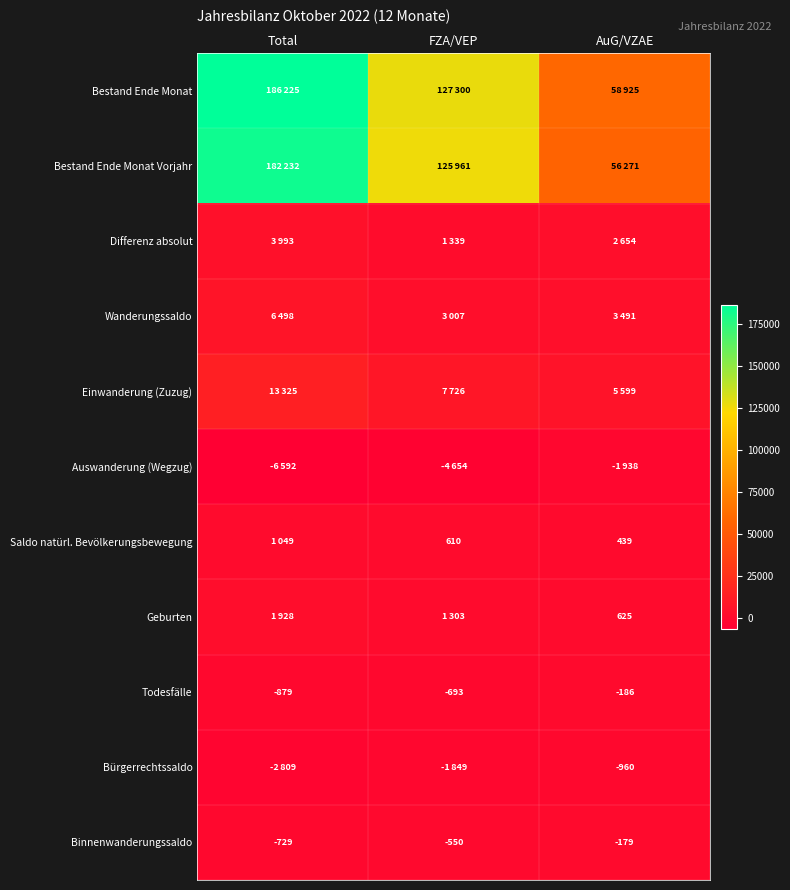

Which category has the highest value in the Binnenwanderungssaldo series?

AuG/VZAE